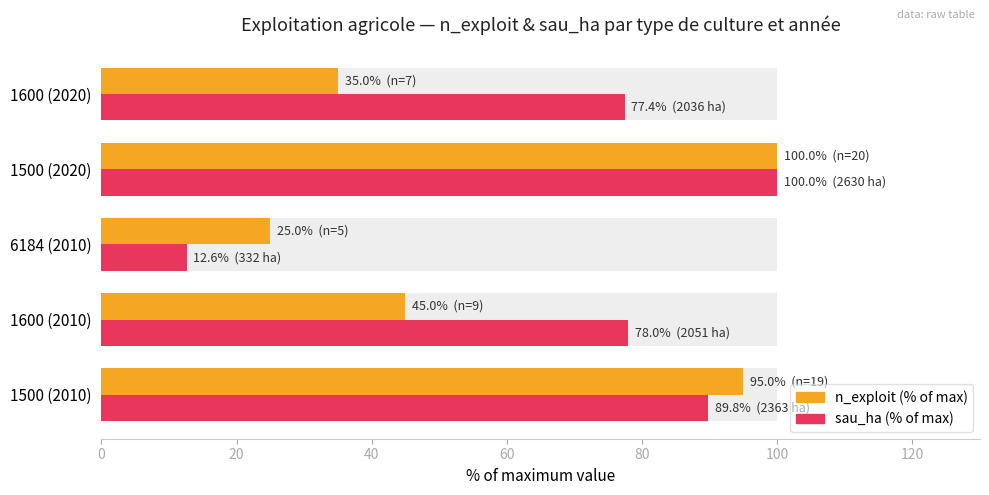

Does the chart contain stacked bars?

No